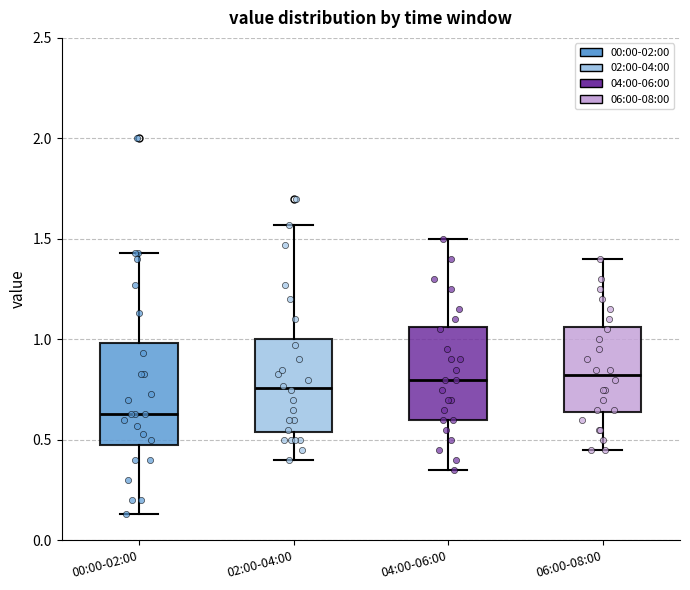

Reading left to right, transcribe this box plot: for each box, give where its median line is, the range the box spans, and where its two whiskers end, as read against the y-axis. The values are not printed on the chart, so give them approximately, as read against the axis.

00:00-02:00: median 0.65, box 0.50 to 1.00, whiskers 0.15 to 1.45
02:00-04:00: median 0.75, box 0.55 to 1.00, whiskers 0.40 to 1.55
04:00-06:00: median 0.80, box 0.60 to 1.05, whiskers 0.35 to 1.50
06:00-08:00: median 0.85, box 0.65 to 1.05, whiskers 0.45 to 1.40